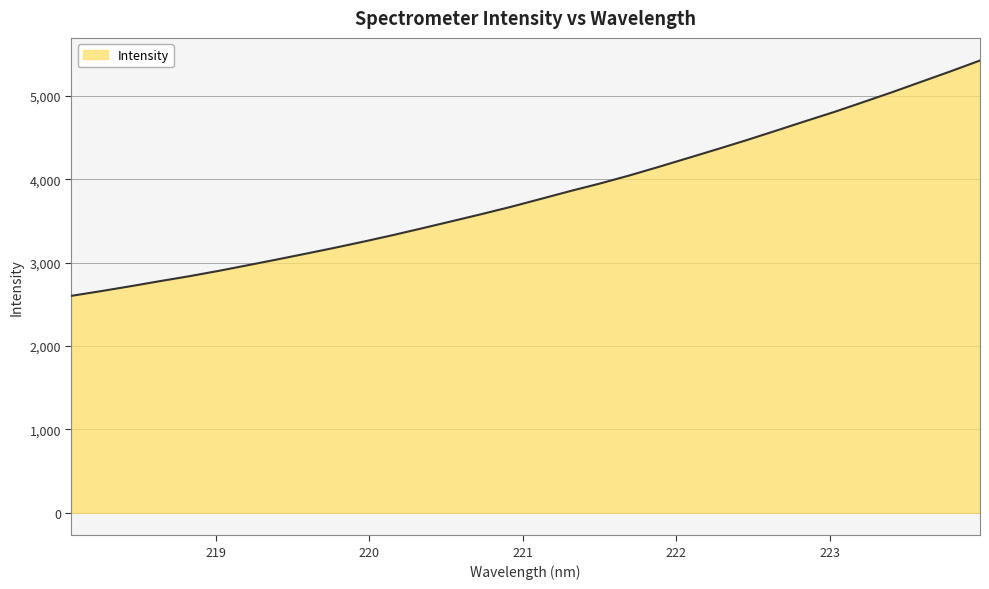

What is the smallest value displayed?

2602.7